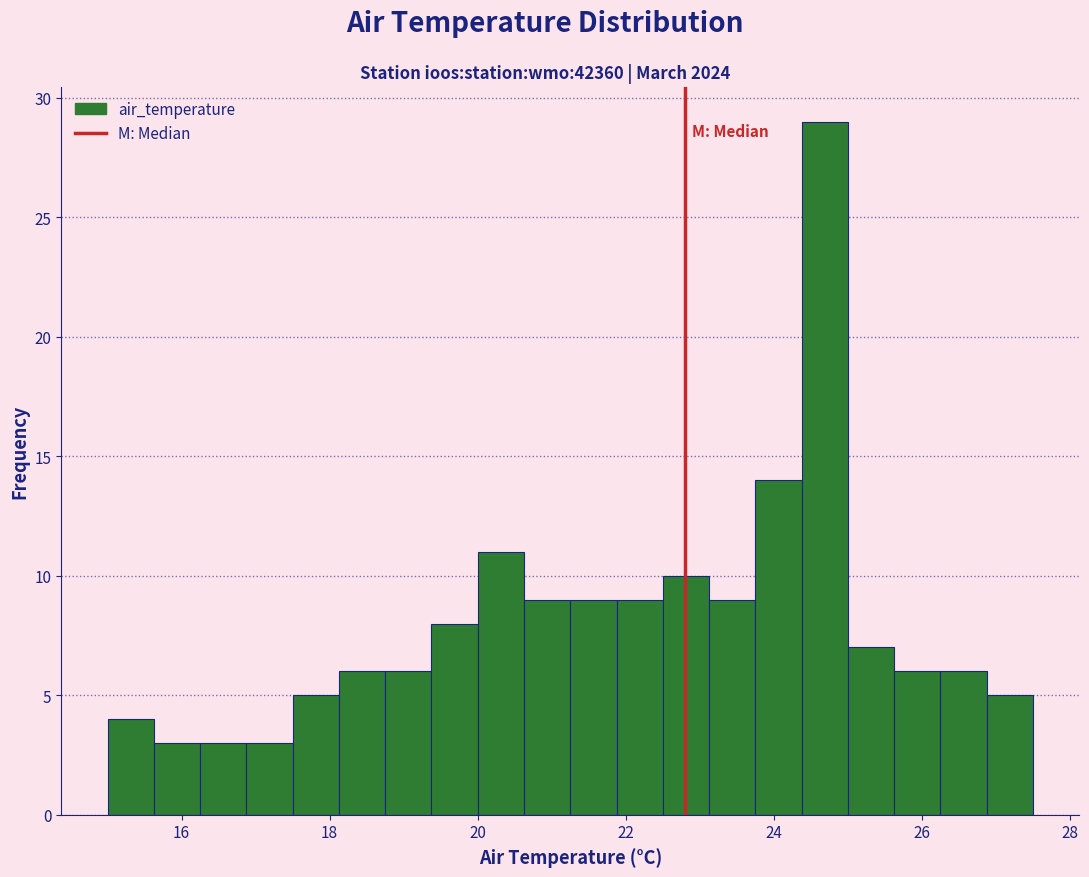

Around what value on the x-axis is the tallest bar? Give the approximate position of its centre, as read against the axis.

24.6